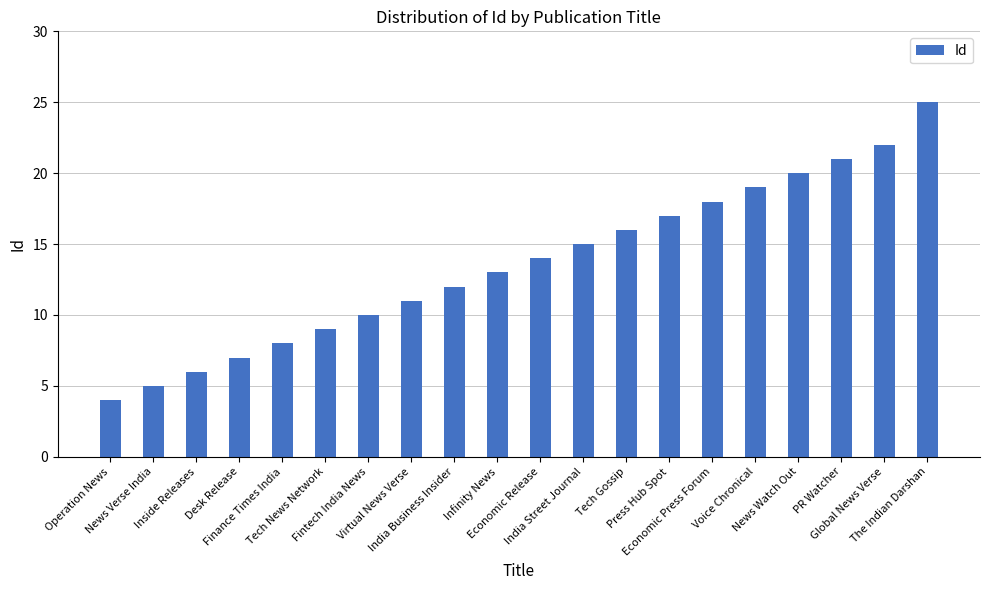

List the labels in order of value, smallest first.

Operation News, News Verse India, Inside Releases, Desk Release, Finance Times India, Tech News Network, Fintech India News, Virtual News Verse, India Business Insider, Infinity News, Economic Release, India Street Journal, Tech Gossip, Press Hub Spot, Economic Press Forum, Voice Chronical, News Watch Out, PR Watcher, Global News Verse, The Indian Darshan